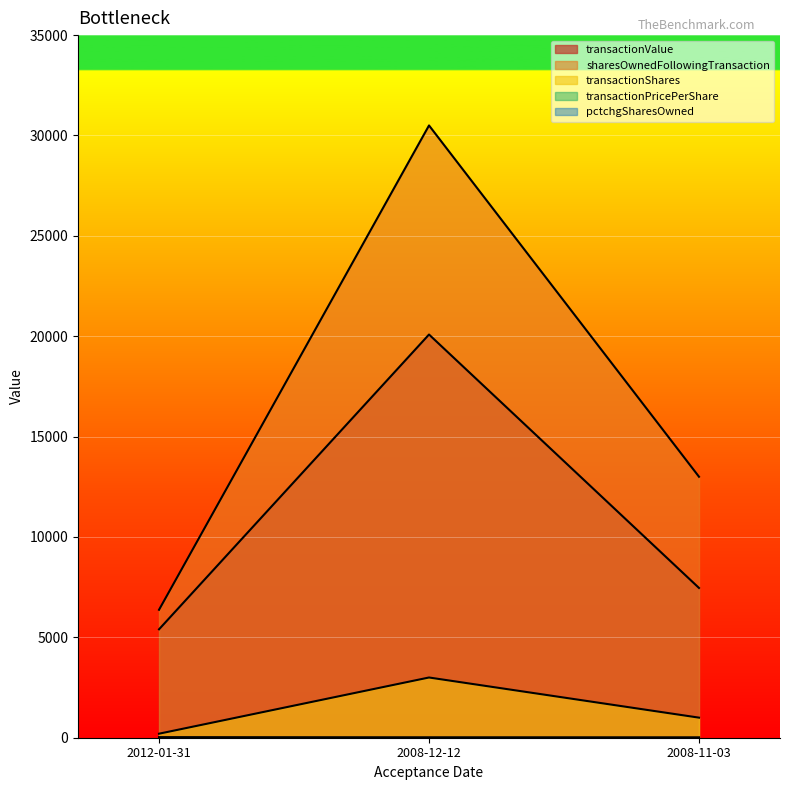

What are all the series names shown in the legend?

transactionShares, transactionPricePerShare, transactionValue, sharesOwnedFollowingTransaction, pctchgSharesOwned